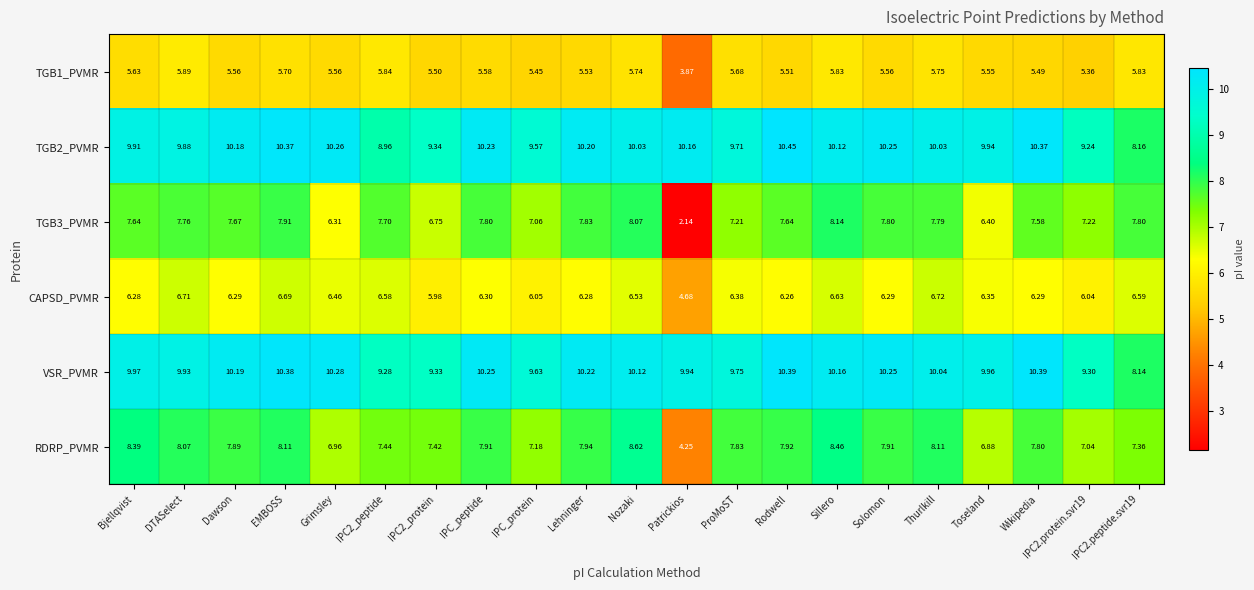

At which label does VSR_PVMR first exceed 10?

Dawson